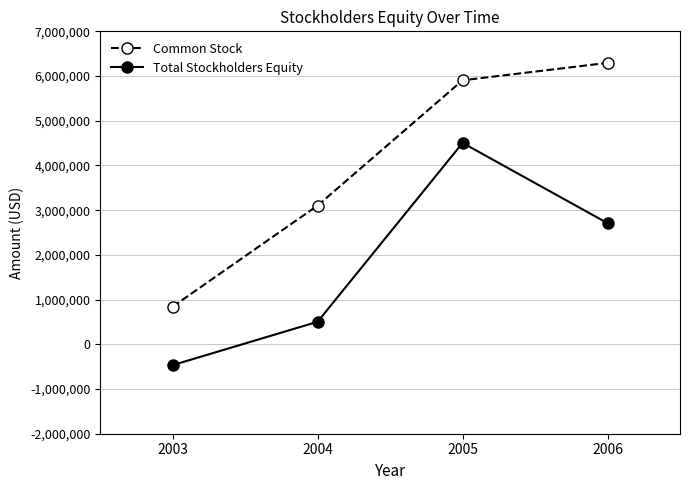

Reading left to right, transcribe all the data shown in this chart.

Common Stock: 2003=841889	2004=3104139	2005=5904759	2006=6294655
Total Stockholders Equity: 2003=-465699	2004=504042	2005=4504208	2006=2709261